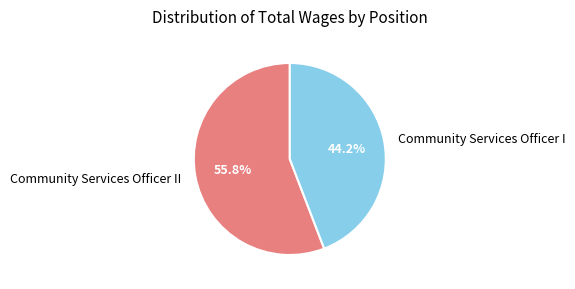

What is the smallest slice in the pie chart?

Community Services Officer I